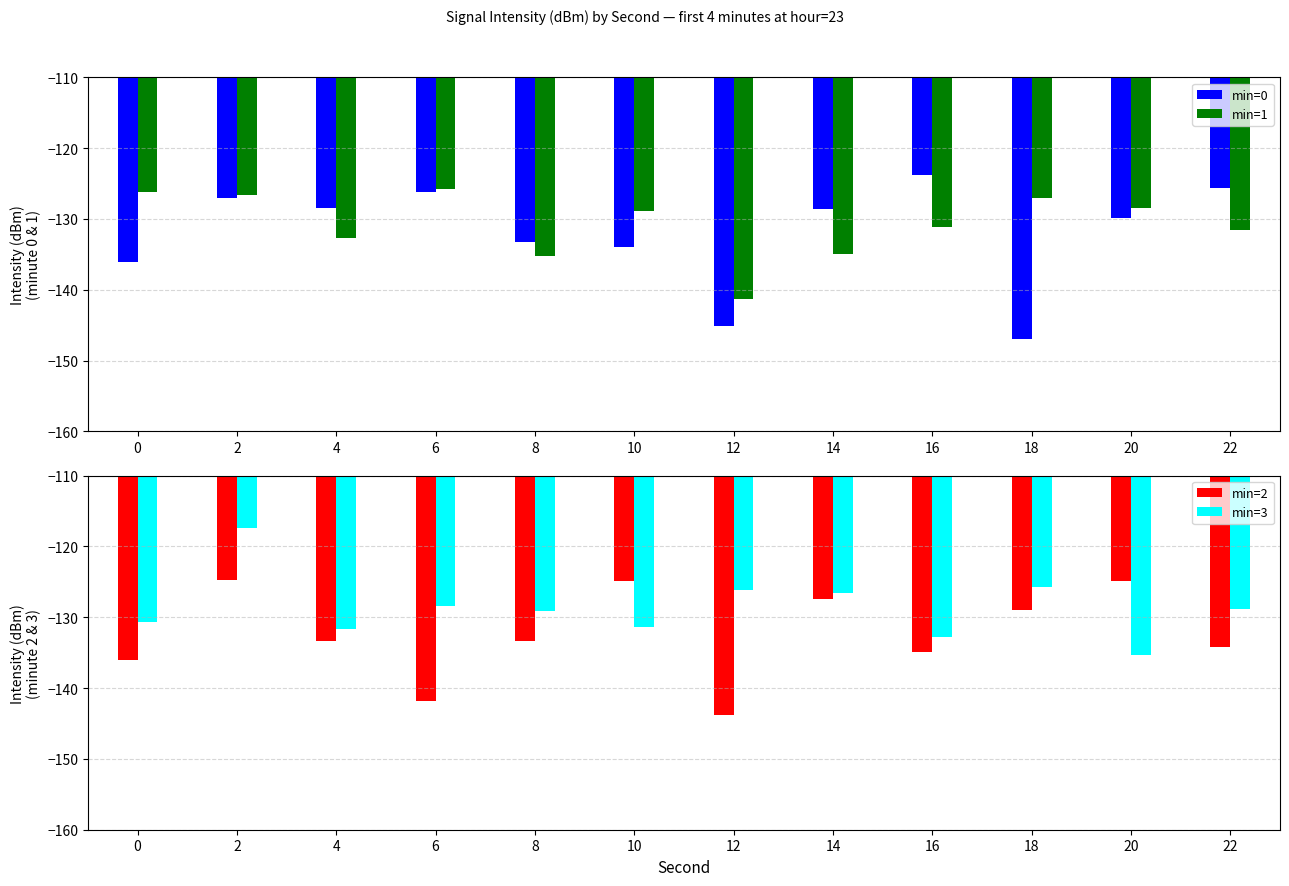

How many groups of bars are there?

12